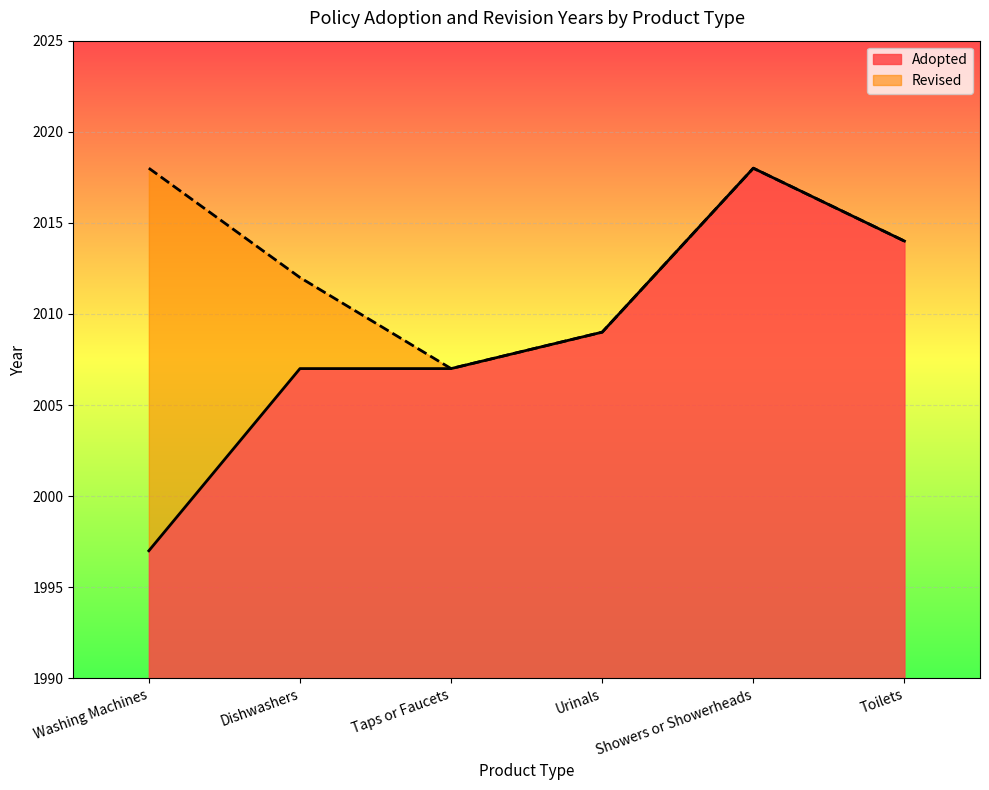

Is it true that the value at Toilets is 2014?

True